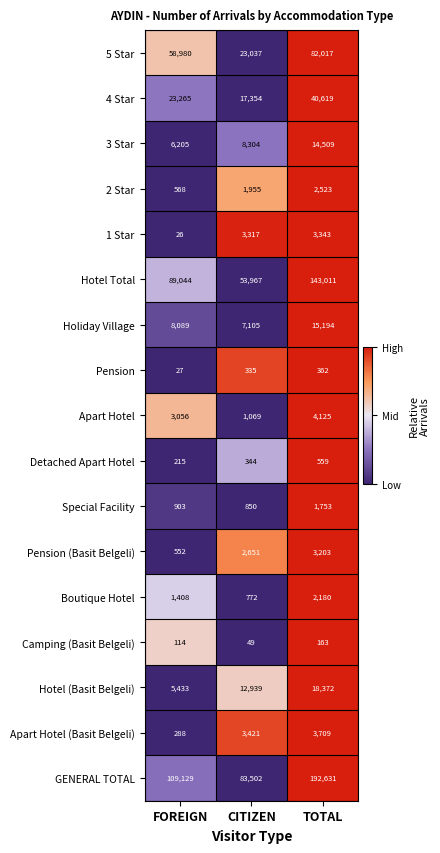

Which series changed the most between CITIZEN and TOTAL?

GENERAL TOTAL